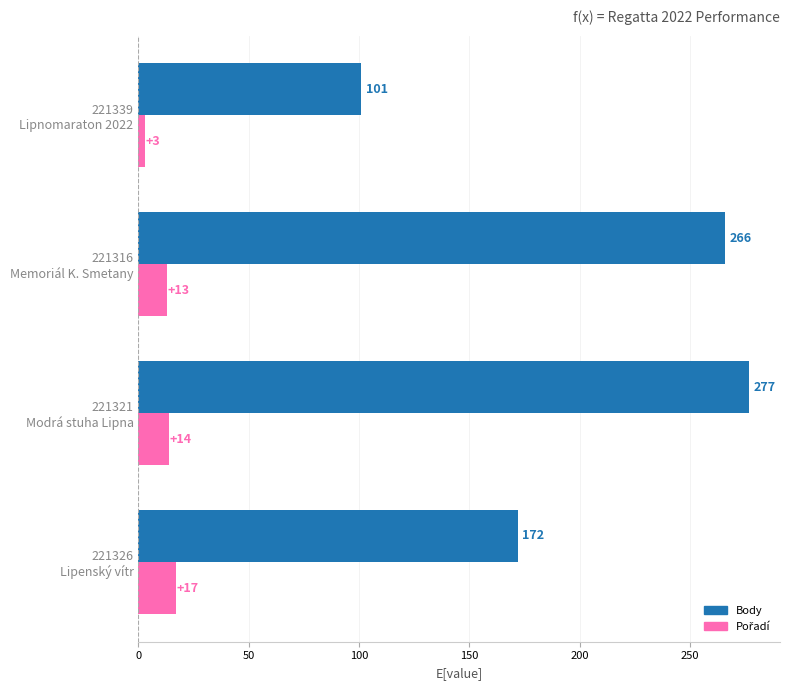

Which series has the largest range (max minus min)?

Body